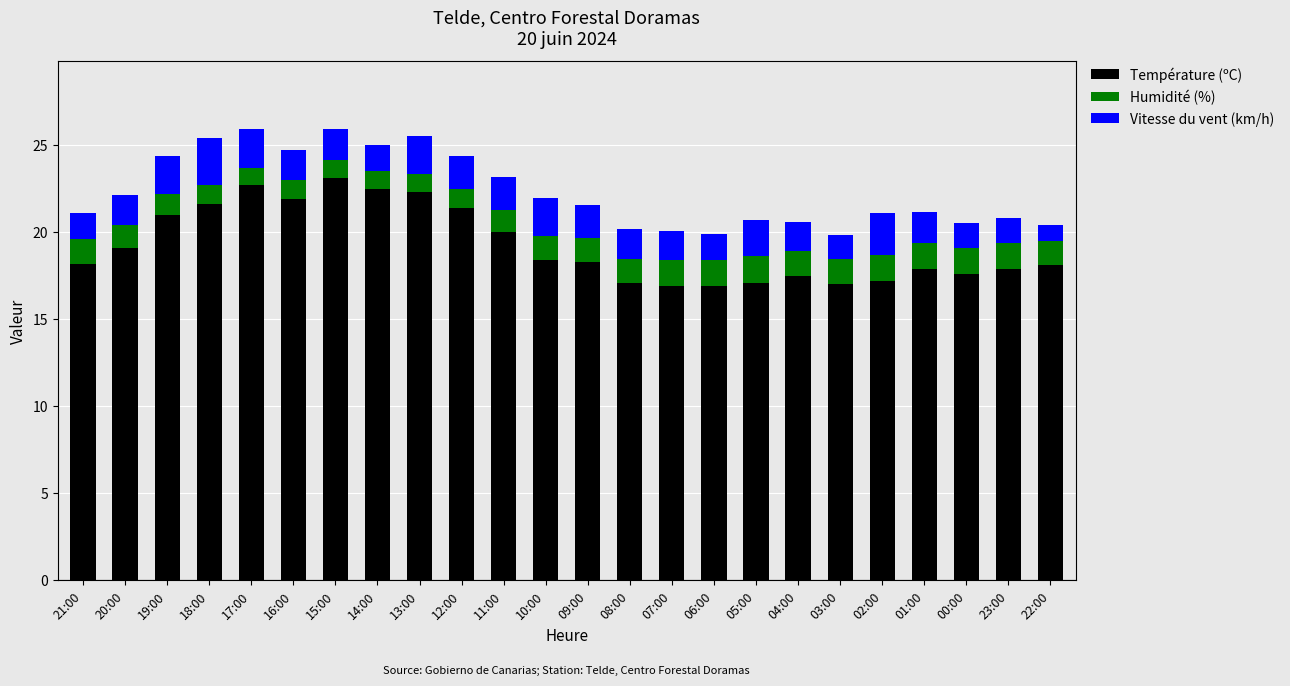

What is the maximum value for Température (ºC)?

23.1